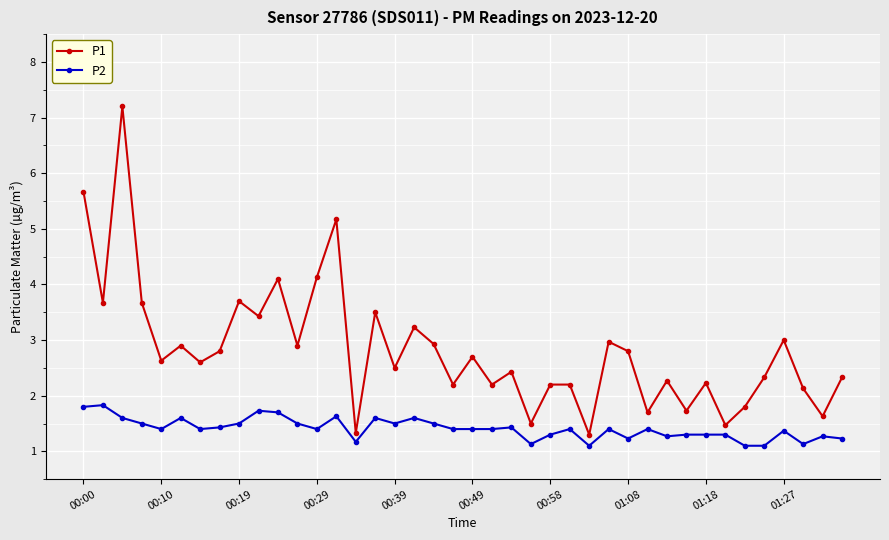

True or false: P1 has more than 2 interior local peaks.

True